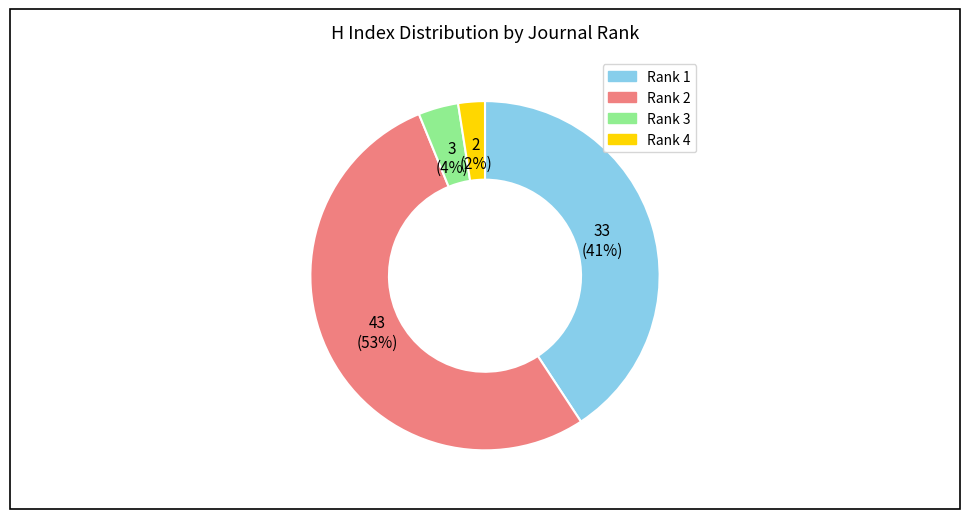

To the nearest percent, what is the difference between the Rank 3 and Rank 1 slice percentages?

37%